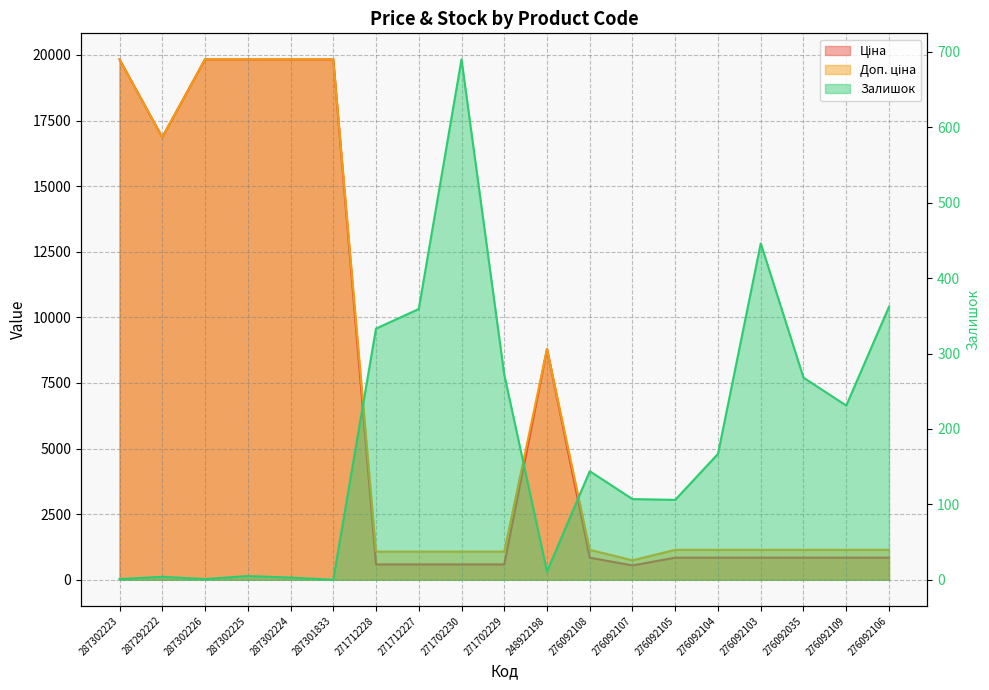

Which series has the largest range (max minus min)?

Ціна